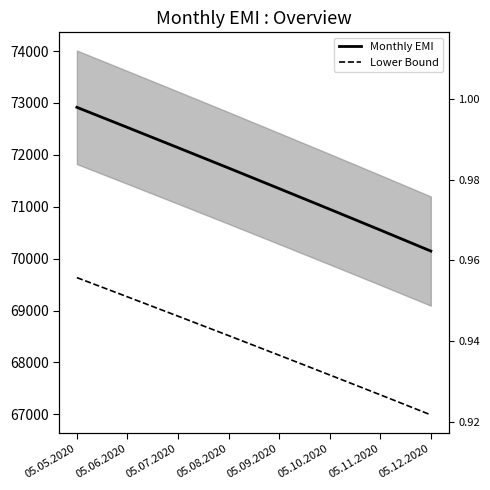

The Lower Bound series shows 68892.7 at 05.07.2020. True or false?

True